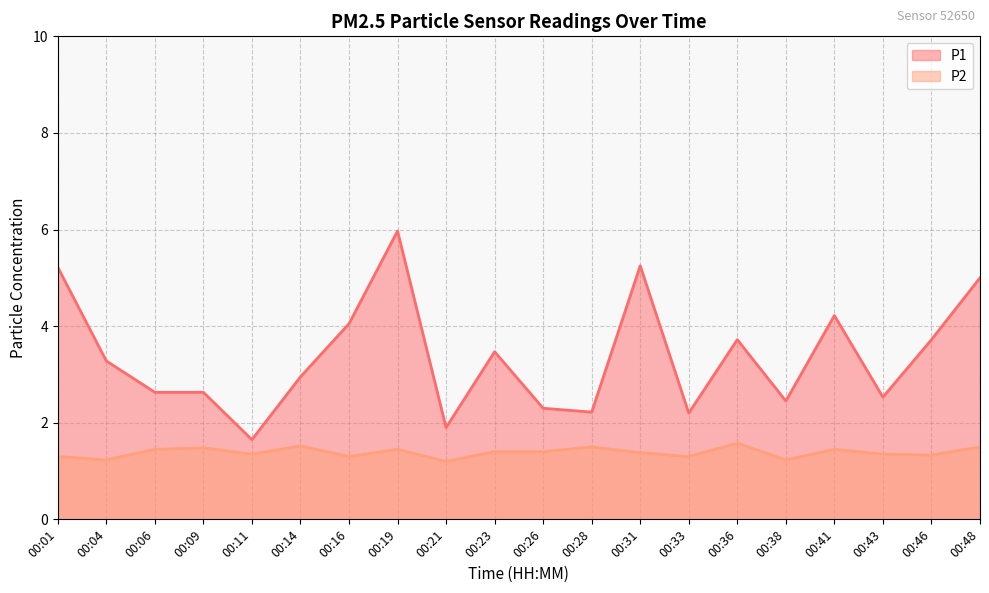

Where is the first local minimum for P2?

00:04